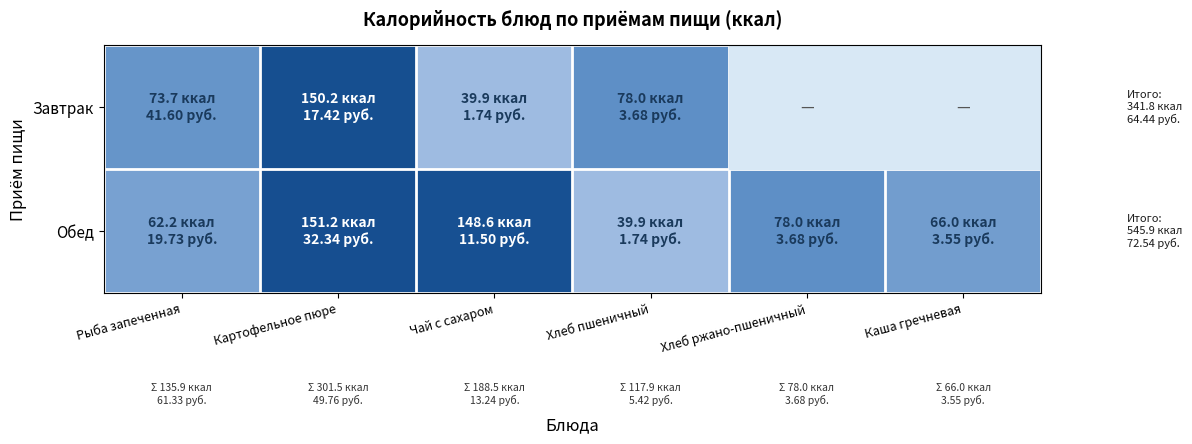

At which label does Завтрак first exceed 150?

Картофельное пюре